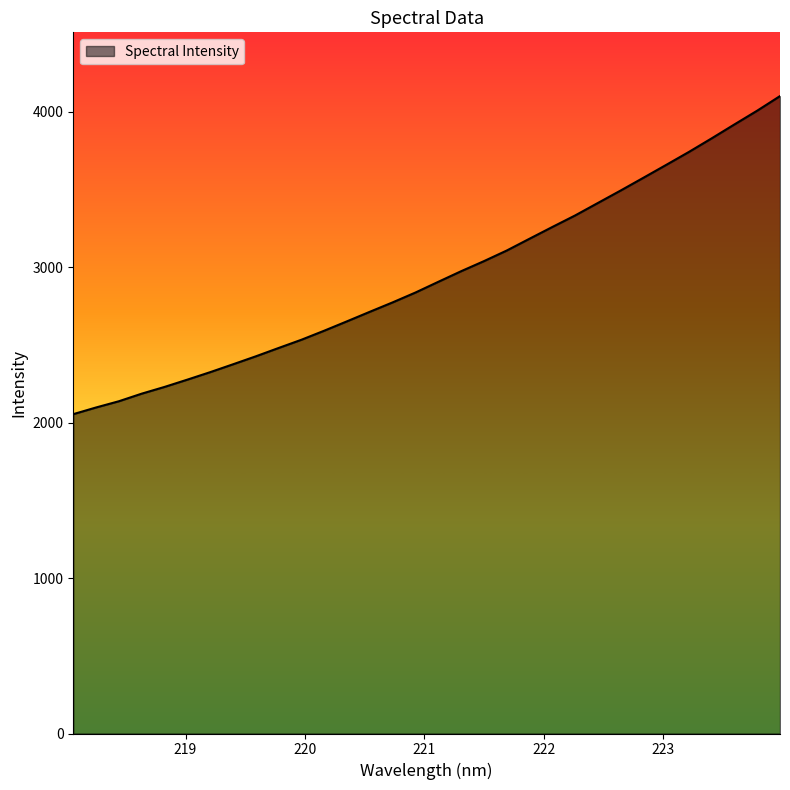

What is the smallest value displayed?

2055.2